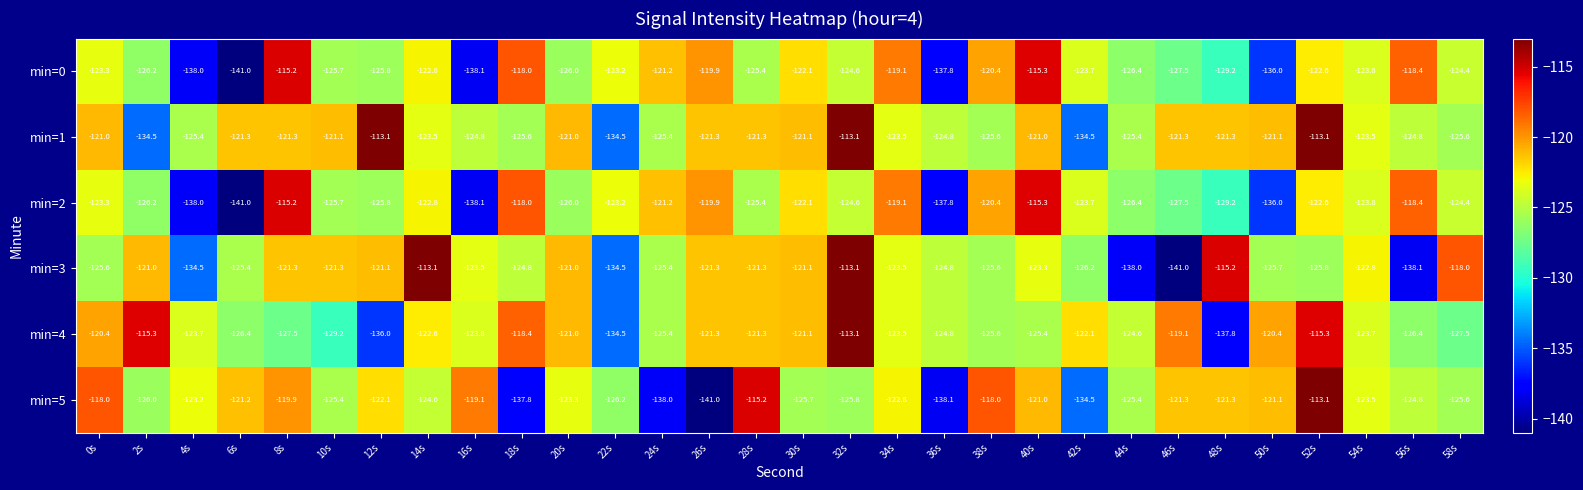

At which category is the sum across all series the highest?

52s